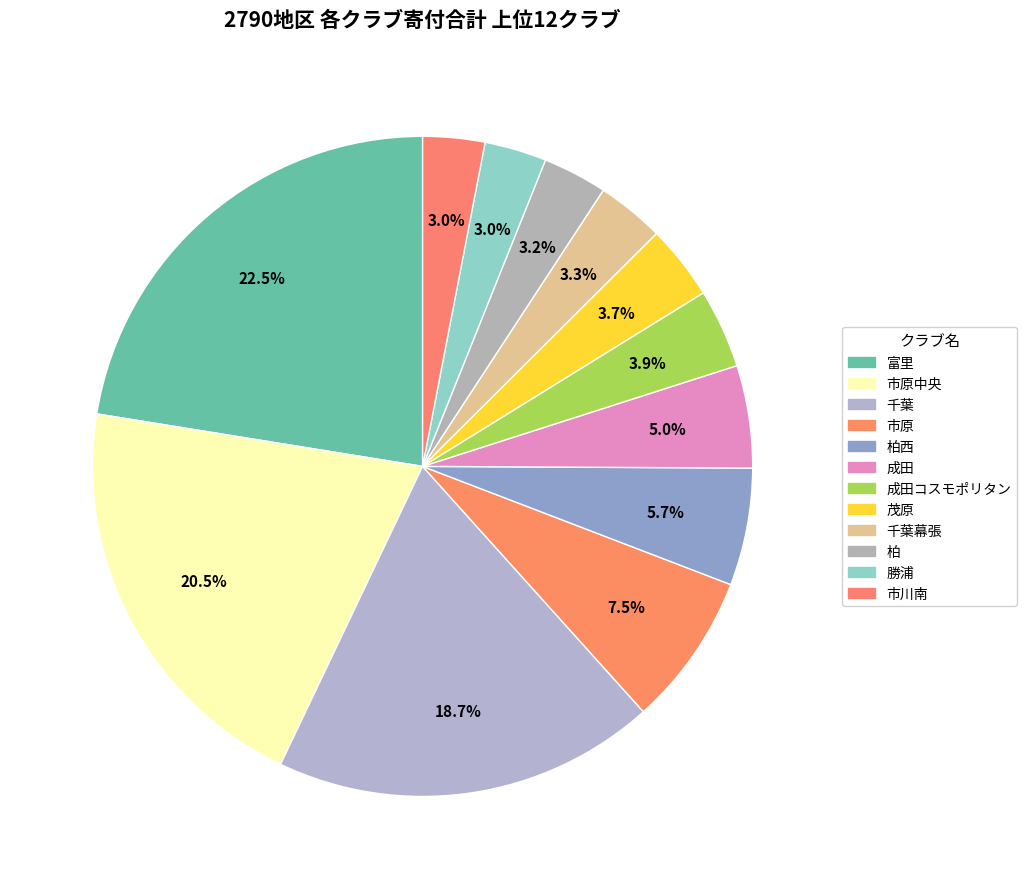

How many segments does this pie chart have?

12